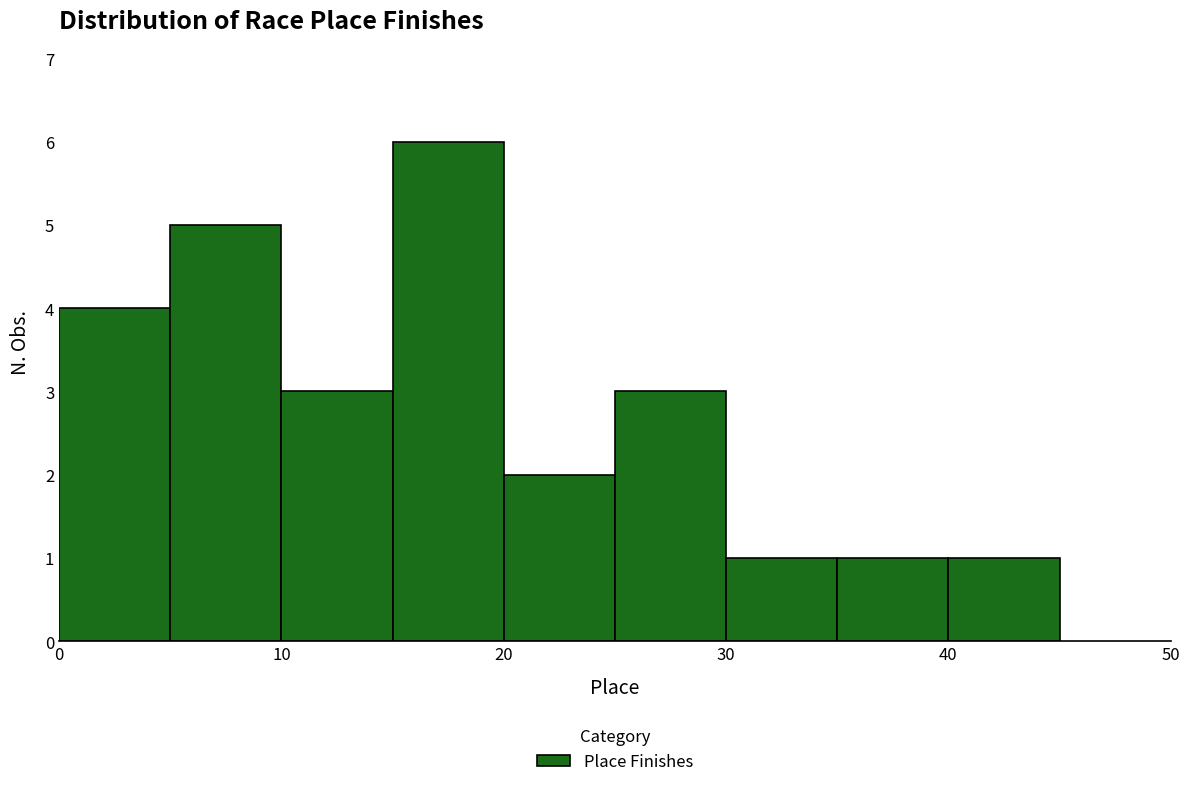

Reading left to right, list every bar in this chart as the range it spans on the x-axis followed by its height. The values are not printed on the chart, so give them approximately, as read against the axis.

0 to 5: 4
5 to 10: 5
10 to 15: 3
15 to 20: 6
20 to 25: 2
25 to 30: 3
30 to 35: 1
35 to 40: 1
40 to 45: 1